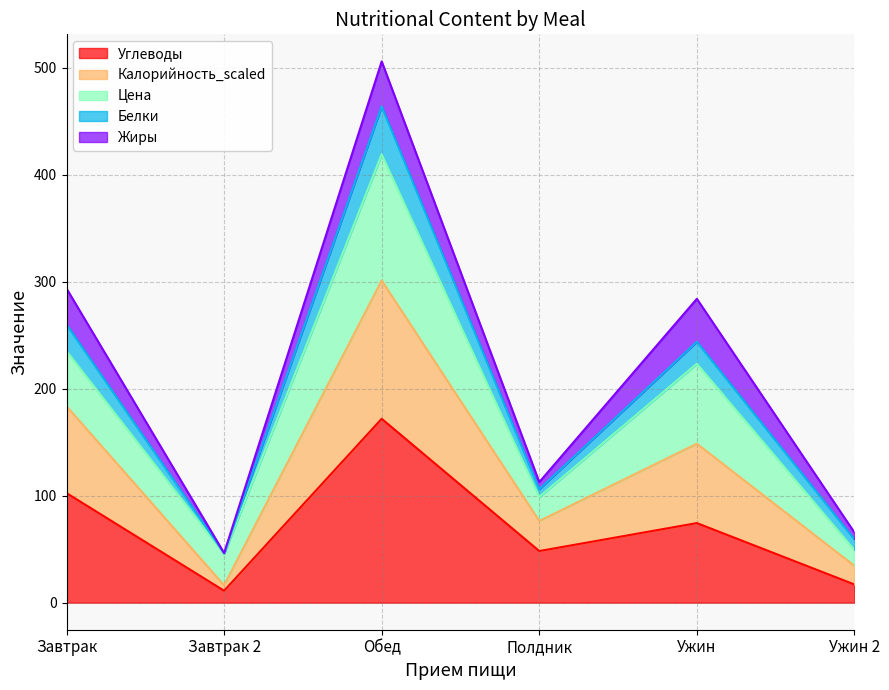

At which label does Углеводы reach its peak?

Обед